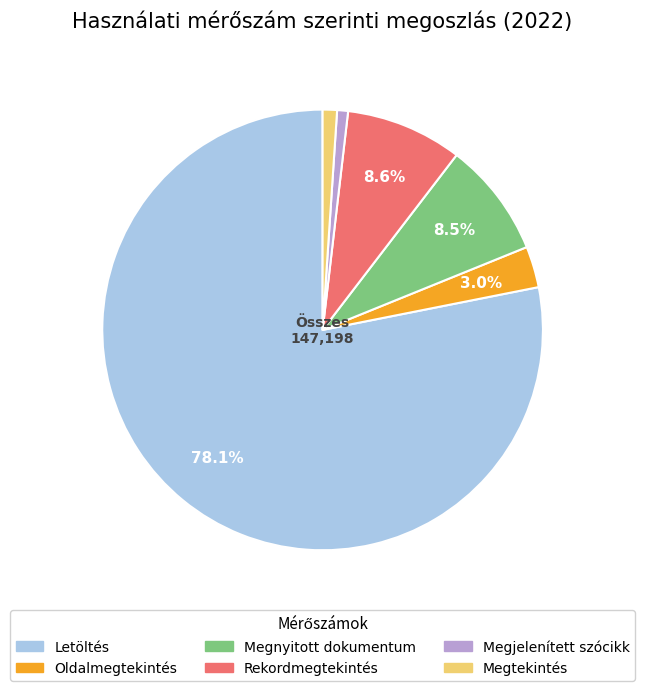

Is the sum of Letöltés and Rekordmegtekintés greater than half?

Yes